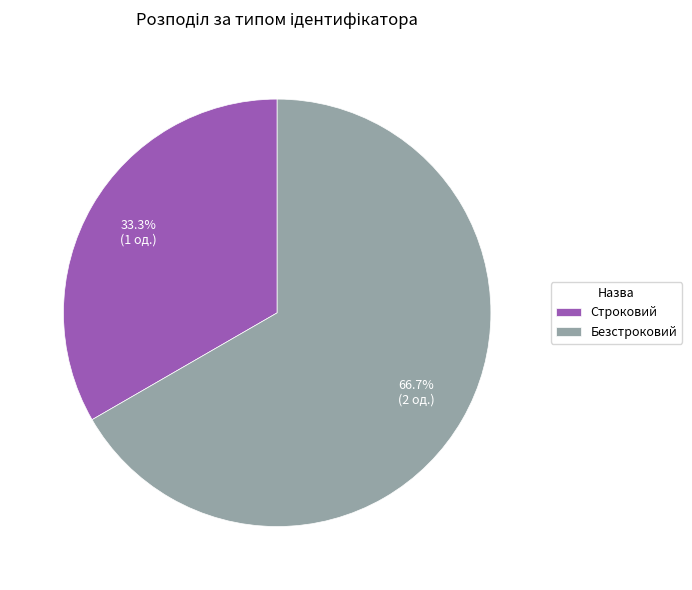

To the nearest percent, what is the average slice percentage?

50%